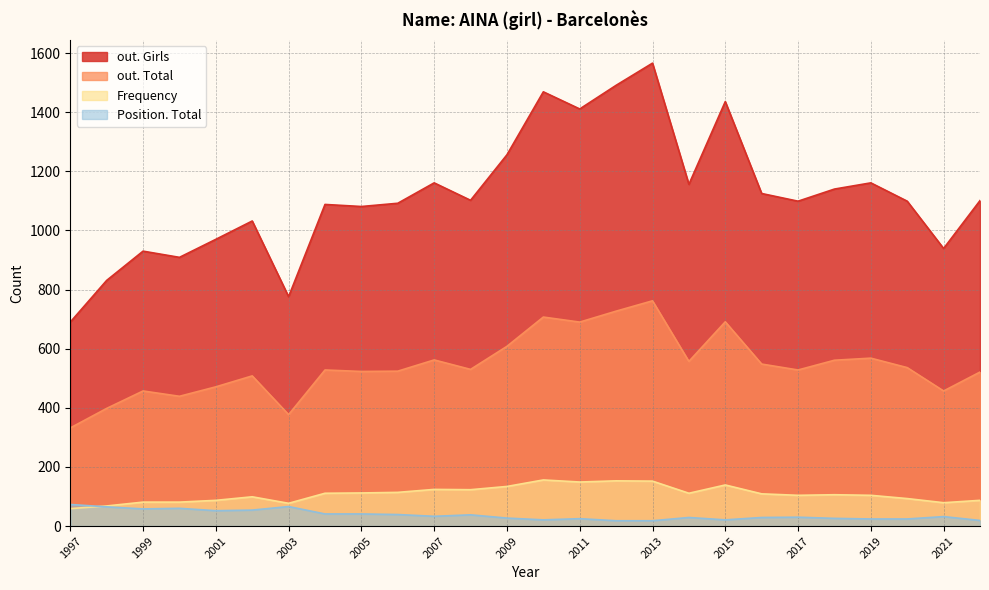

How many distinct data groups are displayed?

4